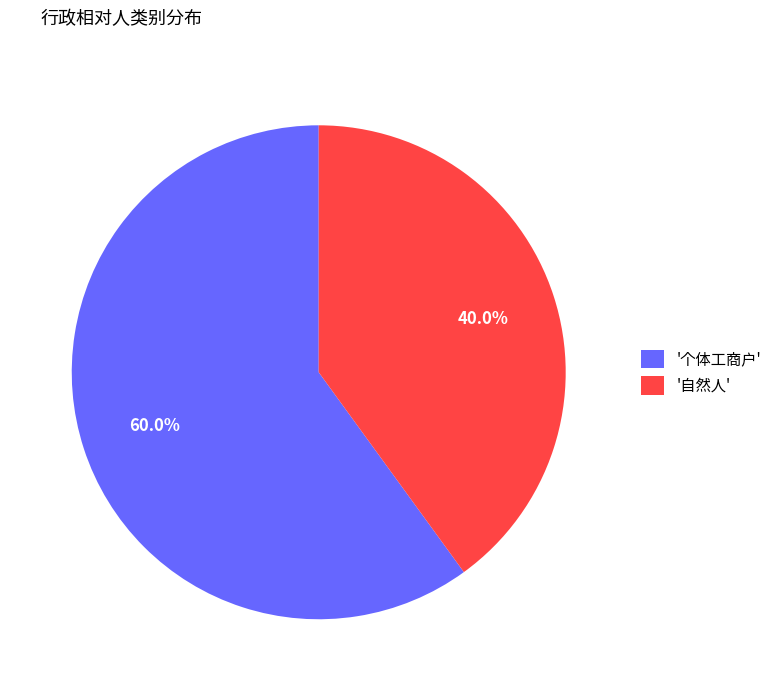

Is there any slice that represents more than half of the pie?

Yes